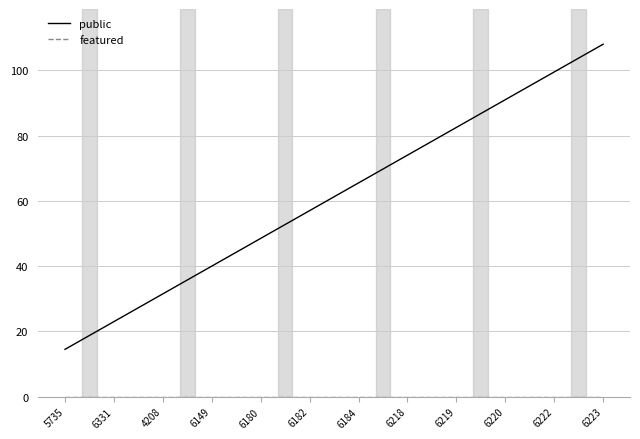

What is the approximate value of public at 4208?

31.5